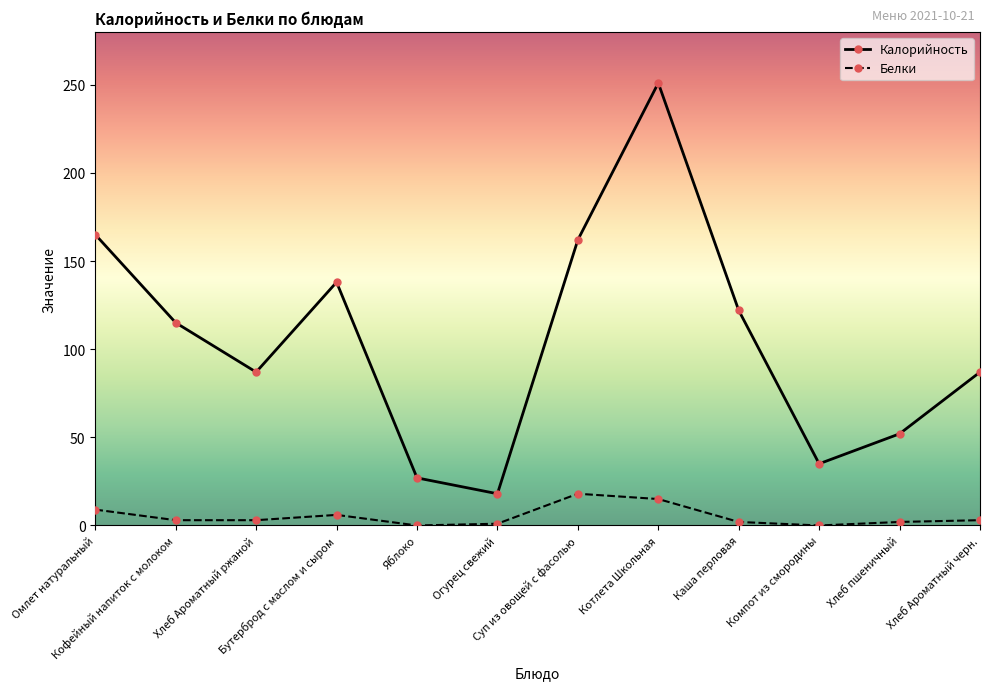

In Калорийность, how many points are higher than both neighbors (excluding endpoints)?

2